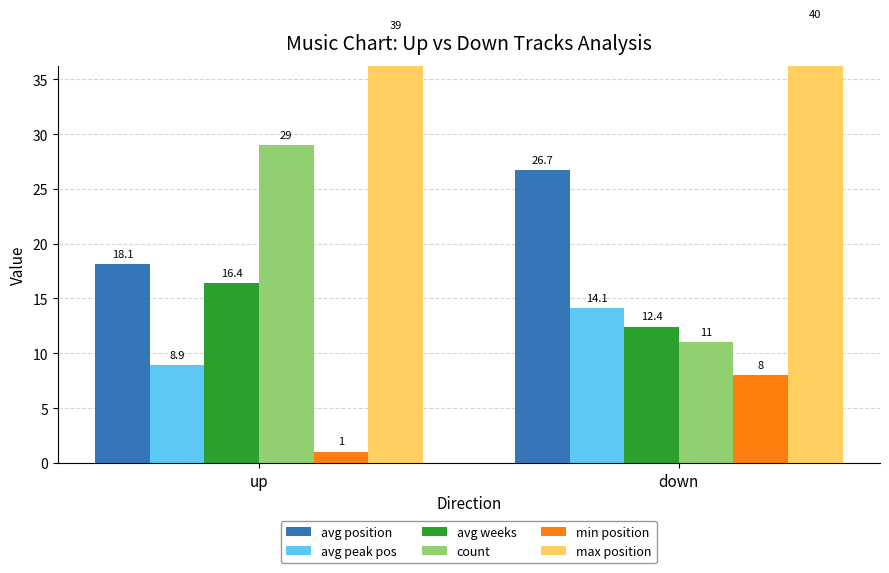

Is it true that count equals 7.2 at down?

False